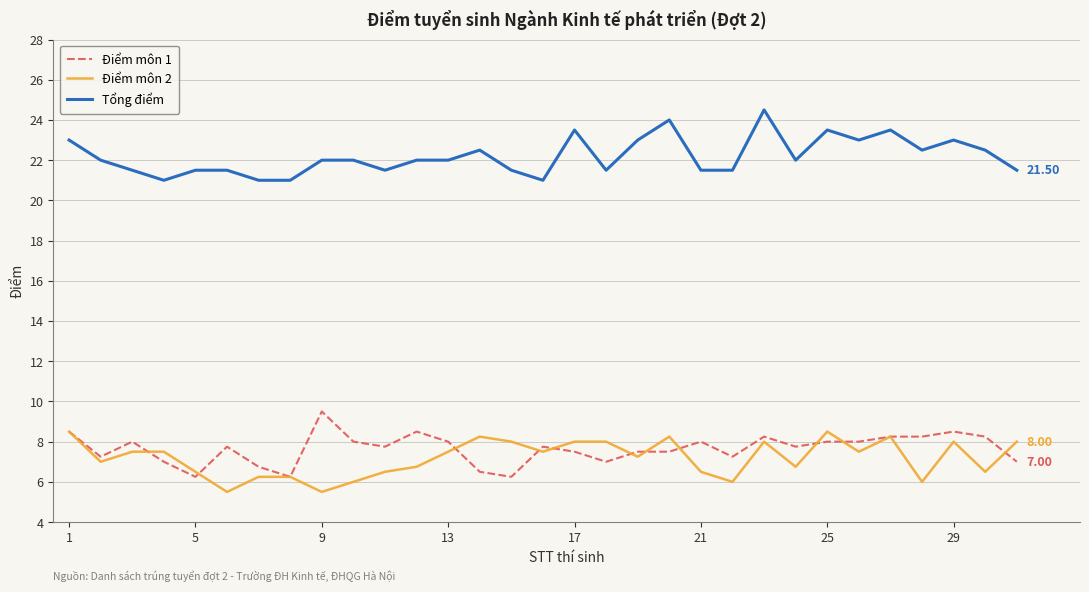

What is the highest value of the Điểm môn 1 series?

9.5